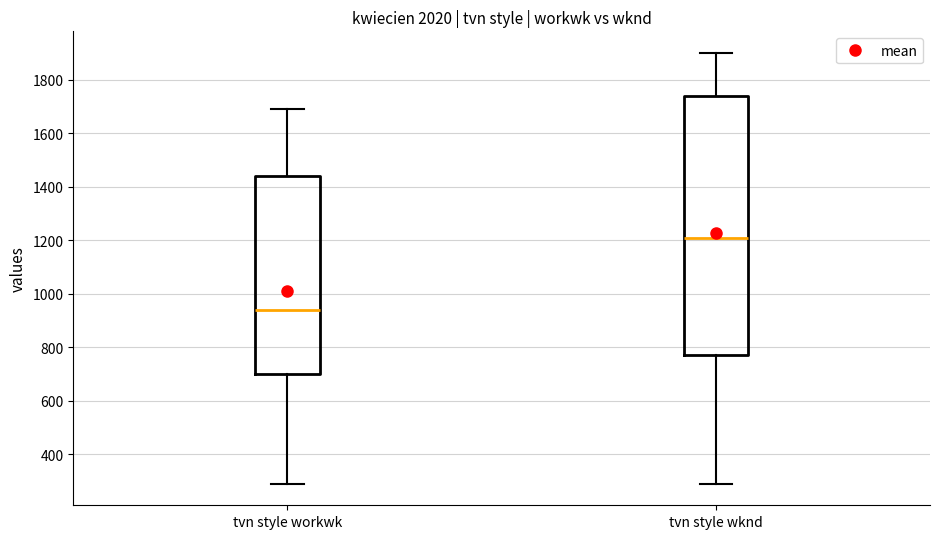

Which box's median line is the highest?

tvn style wknd